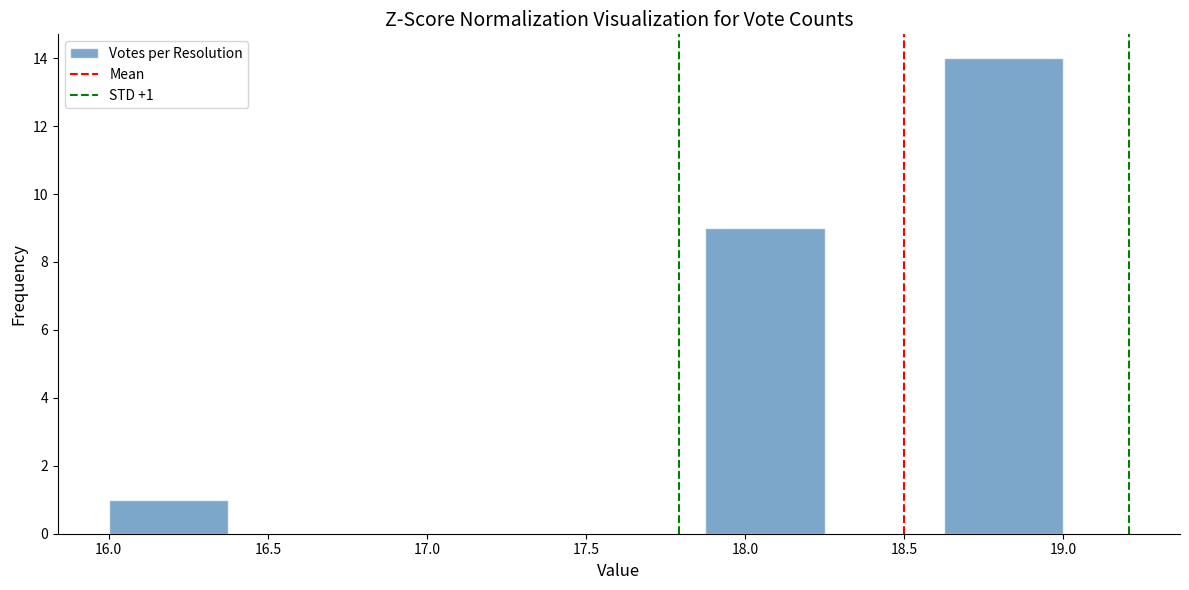

Which range on the x-axis has the tallest bar?

18.625 to 19.000